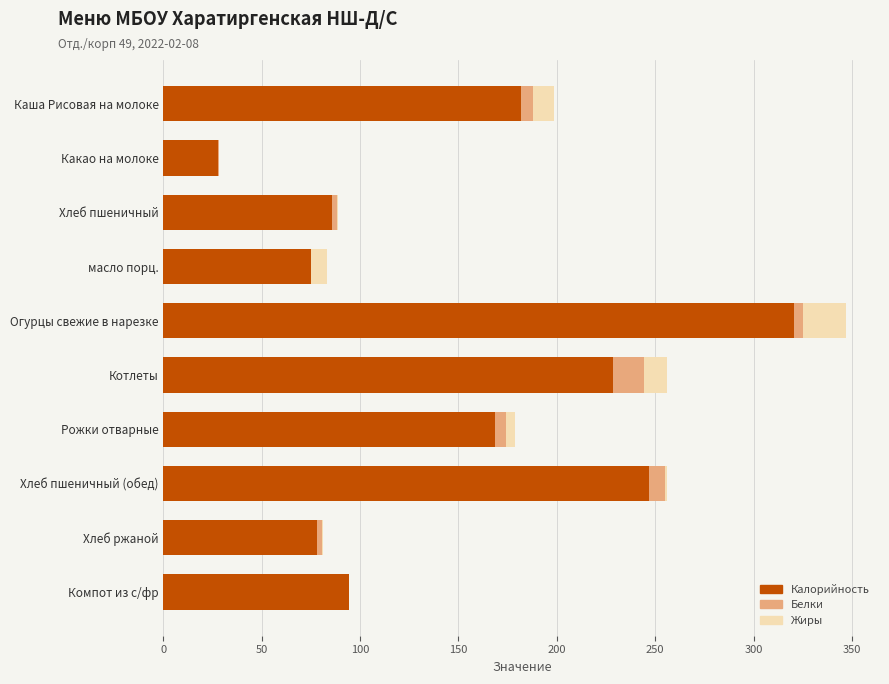

At which label does Калорийность reach its peak?

Огурцы свежие в нарезке